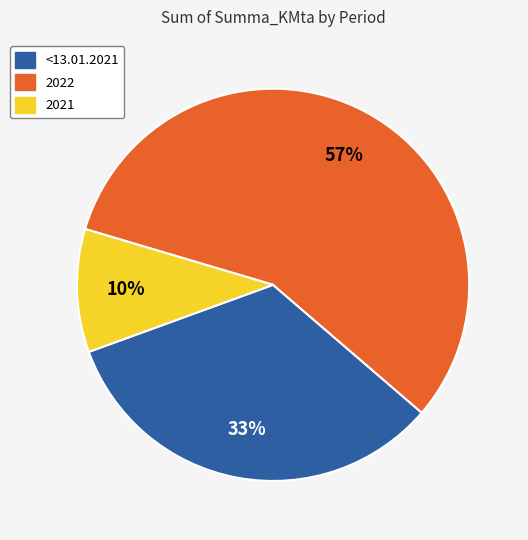

Does <13.01.2021 represent more than half of the total?

No